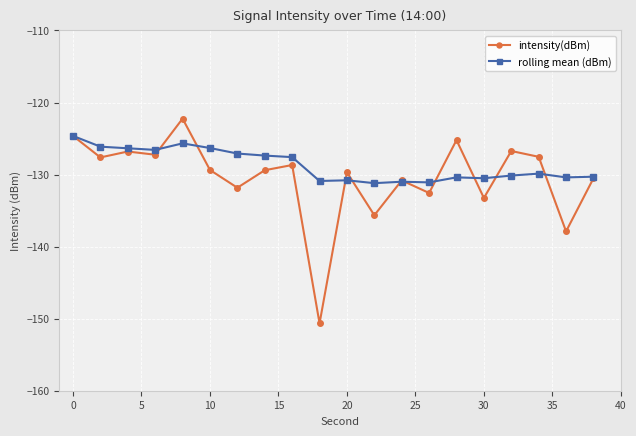

Which series has the largest total across all categories?

rolling mean (dBm)